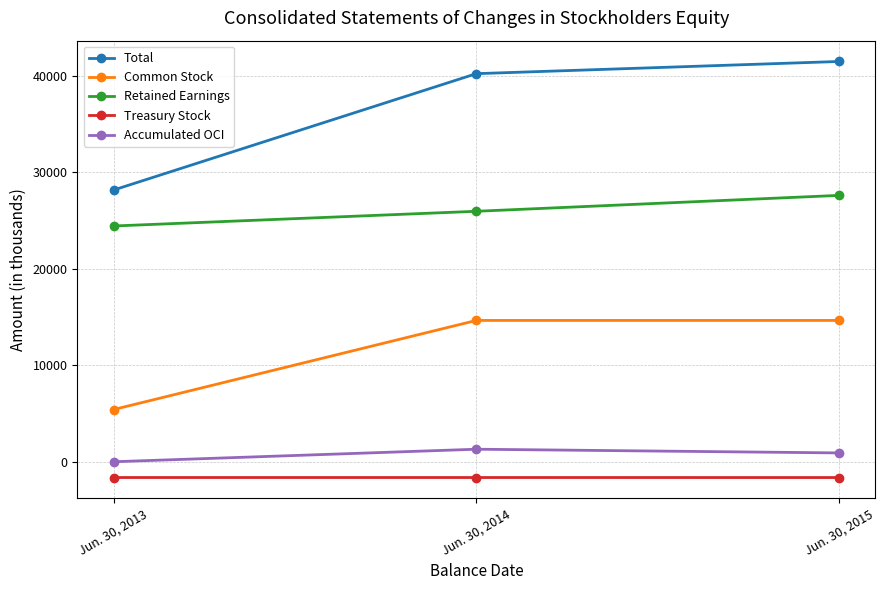

Does the chart have visible grid lines?

Yes